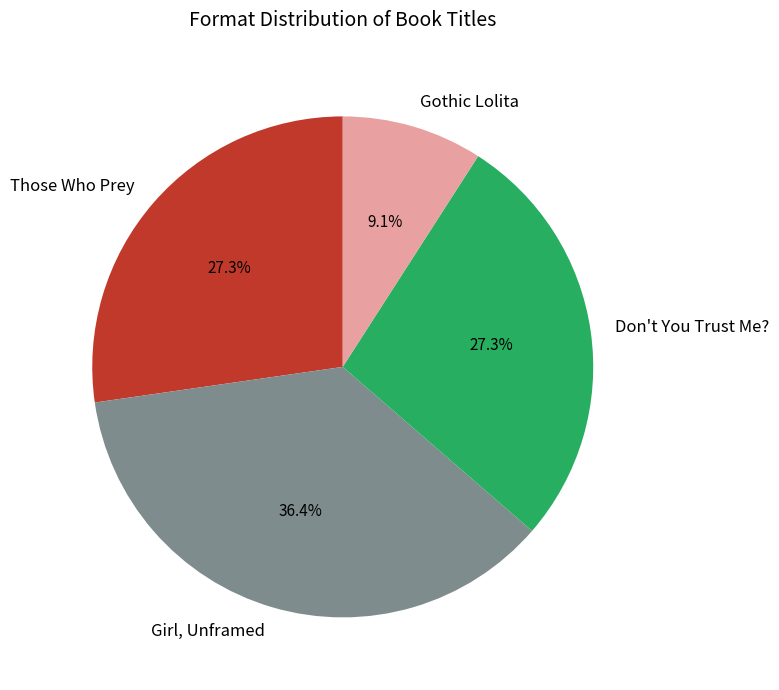

What is the total percentage of Those Who Prey and Girl, Unframed?

63.6%